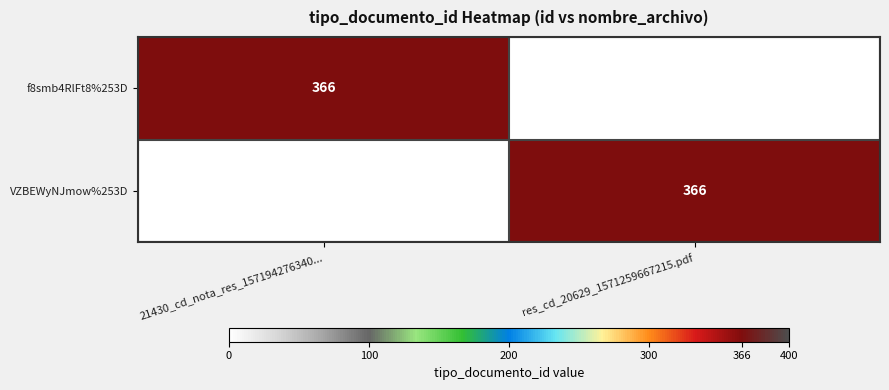

The f8smb4RlFt8%253D series shows 135 at 21430_cd_nota_res_157194276340.... True or false?

False